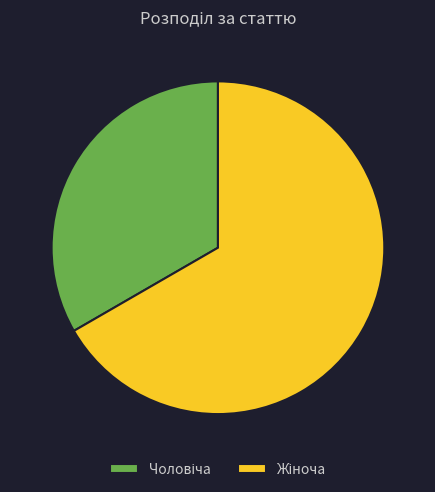

Is there any slice that represents more than half of the pie?

Yes